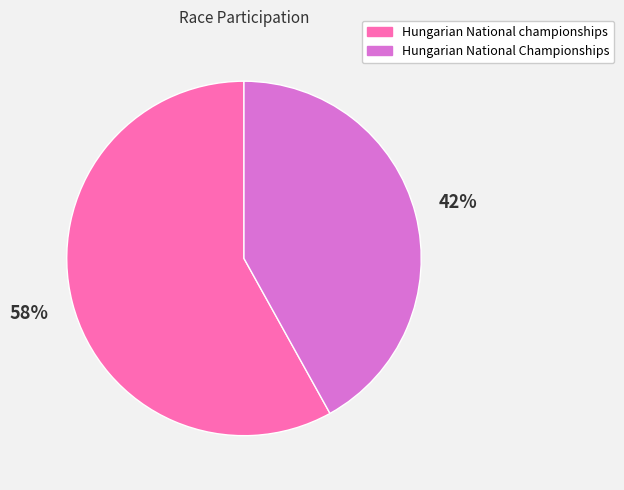

What is the largest slice in the pie chart?

Hungarian National championships